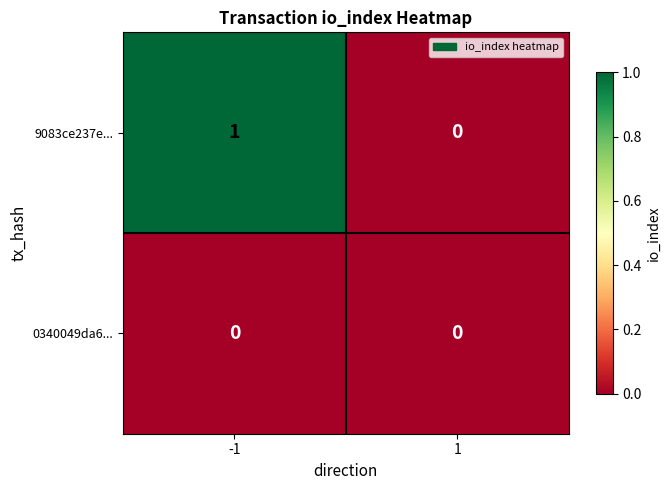

What is the spread (max minus min) of values at -1?

1